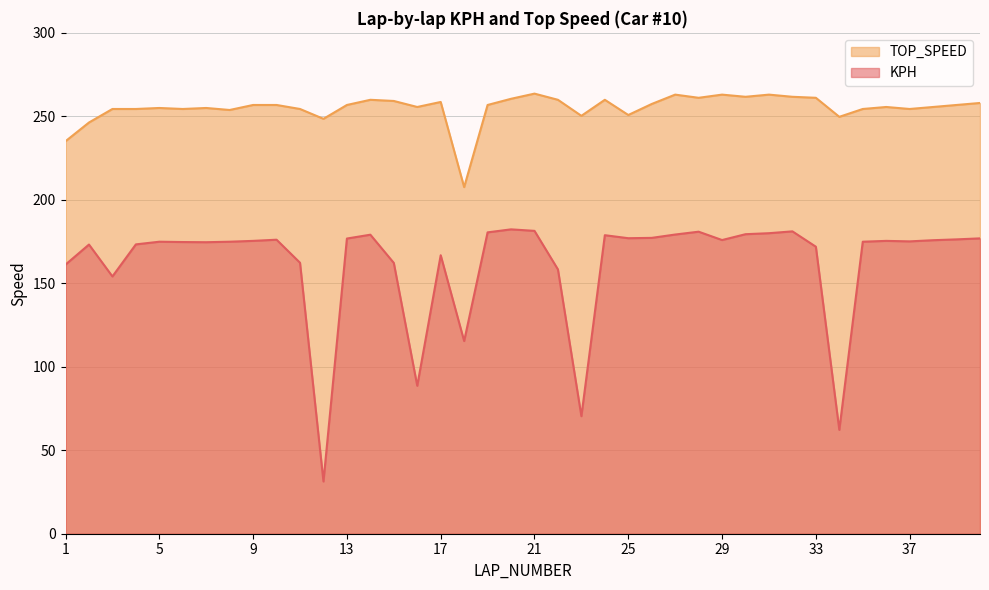

How many categories are shown in the chart?

40